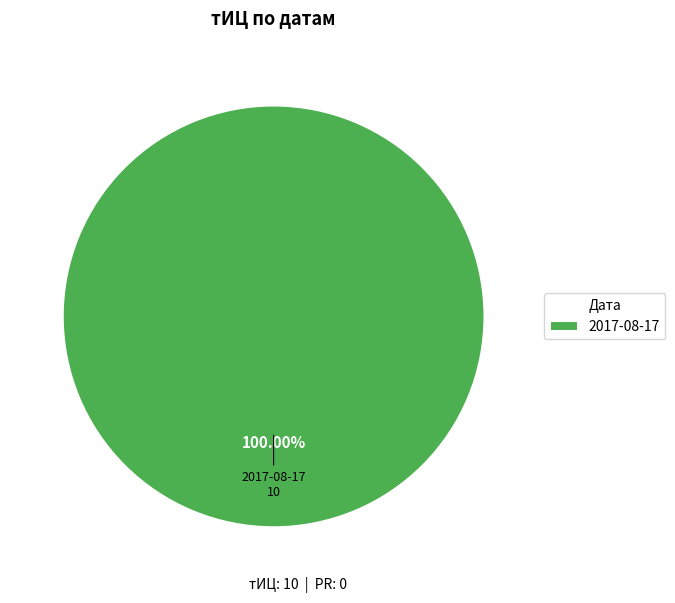

Rank the categories by value from lowest to highest.

2017-08-17